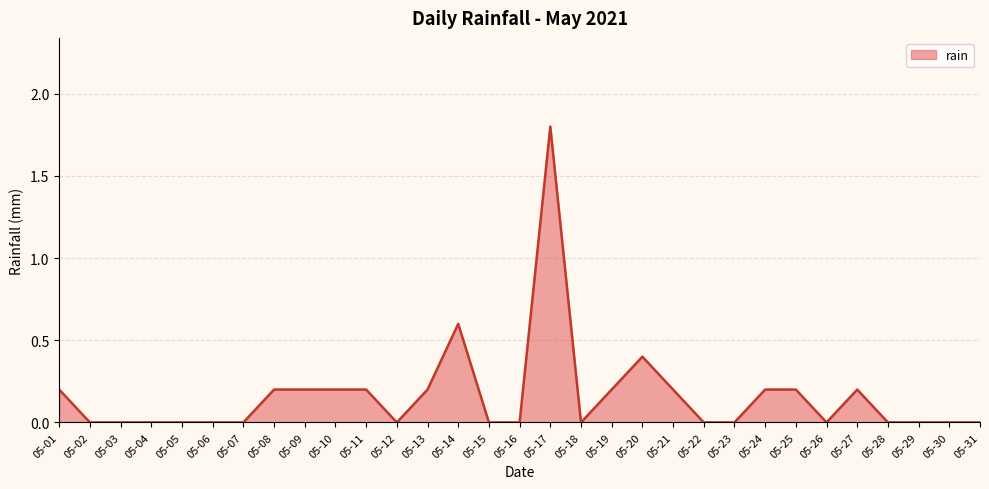

How many lines are shown in the chart?

1